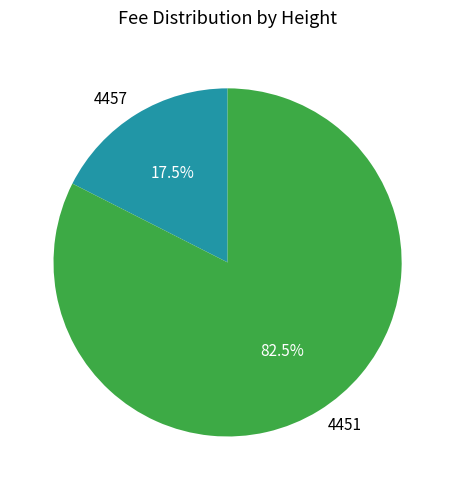

To the nearest percent, what is the average slice percentage?

50%